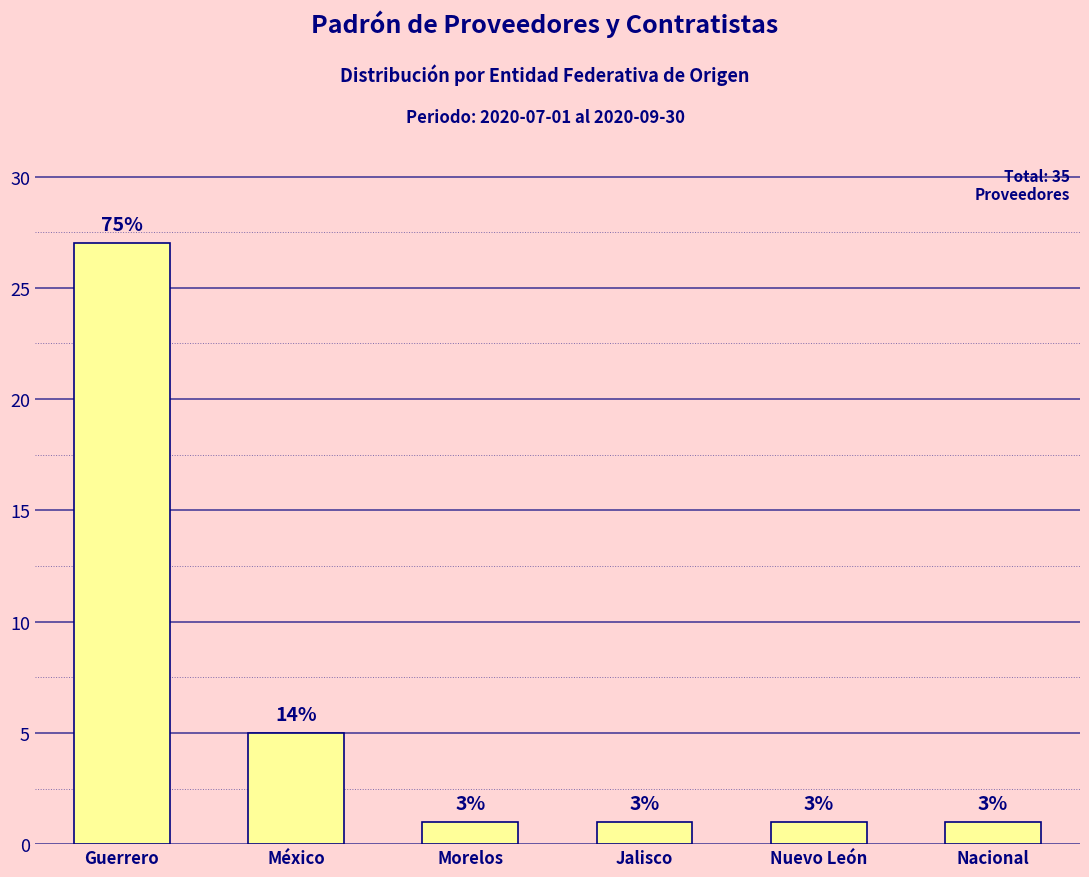

How many values are between 1 and 5?

5